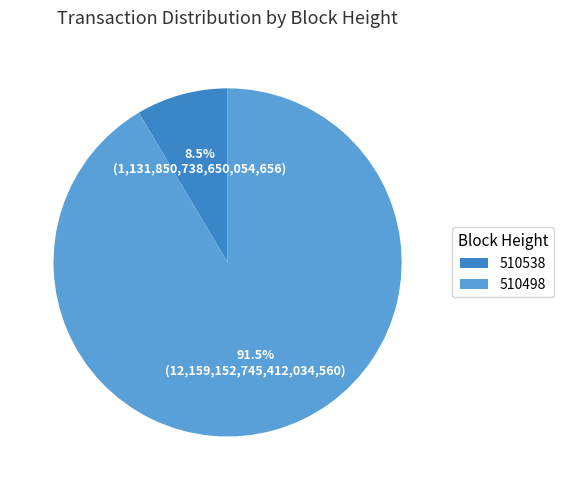

How many segments does this pie chart have?

2